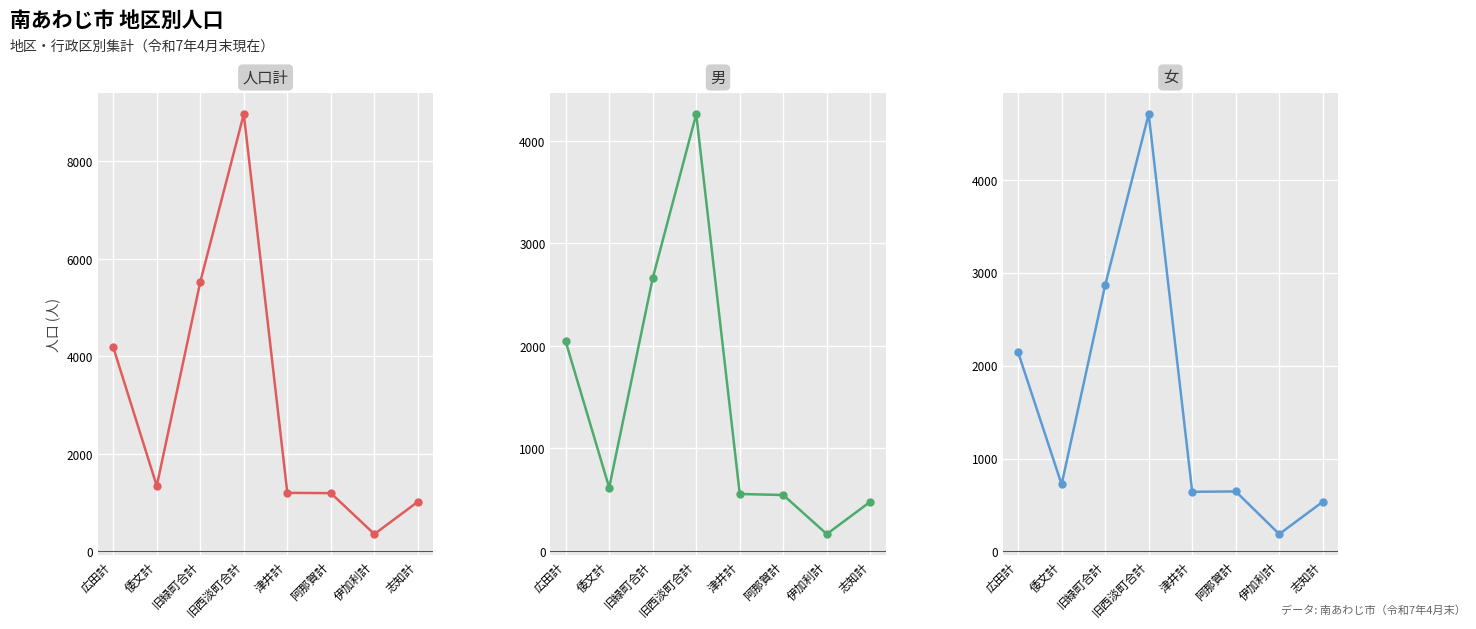

What value does the 男 series have at 阿那賀計, to the nearest 50?

550